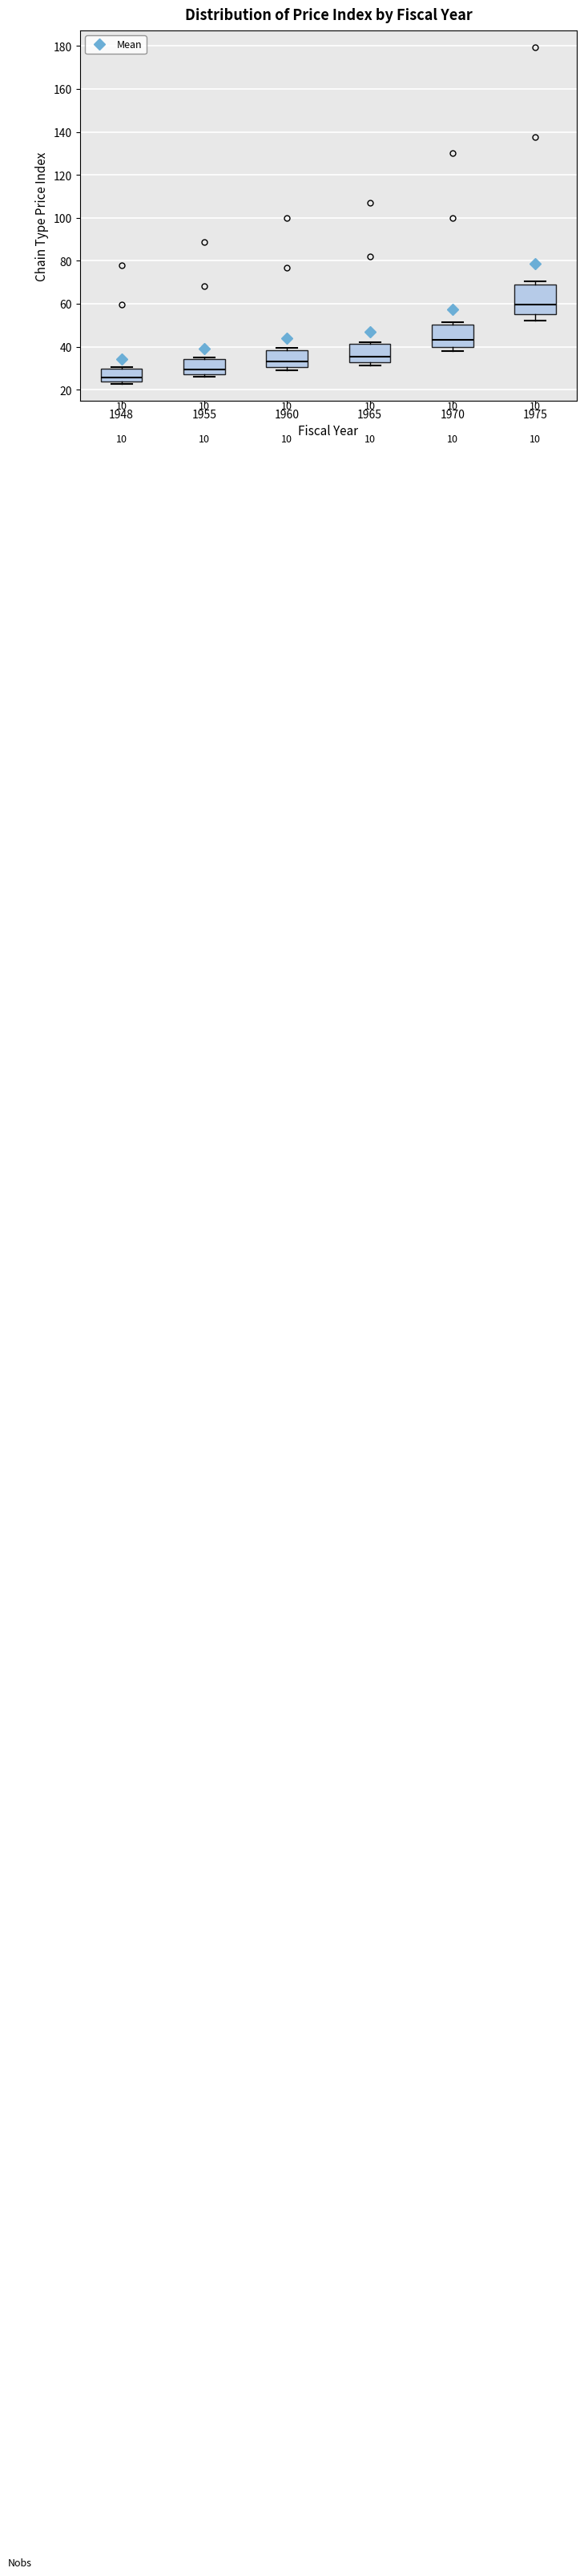

Which box's median line is the highest?

1975